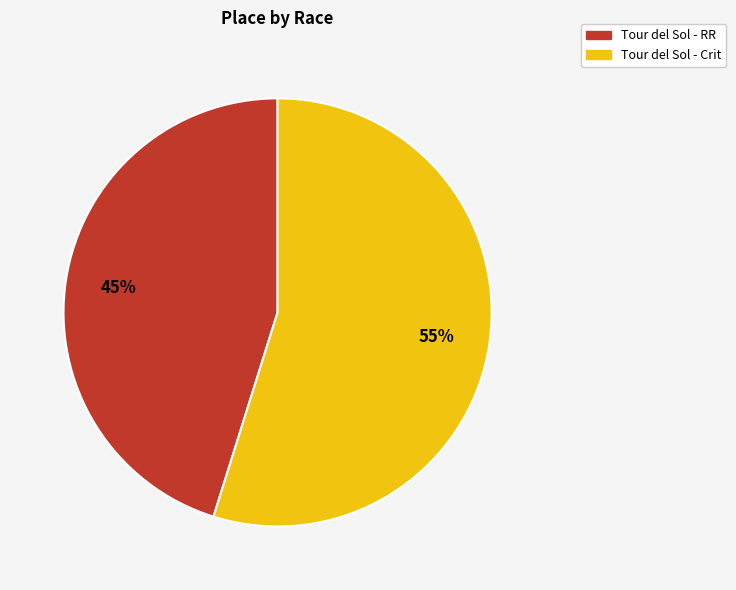

What percentage is the Tour del Sol - Crit slice, to the nearest percent?

55%